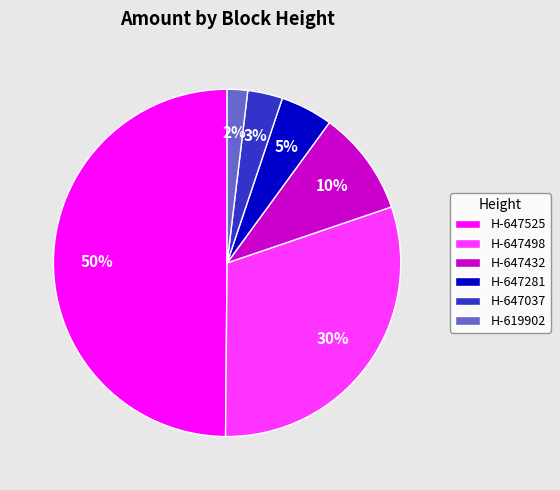

Rank the categories by value from highest to lowest.

H-647525, H-647498, H-647432, H-647281, H-647037, H-619902